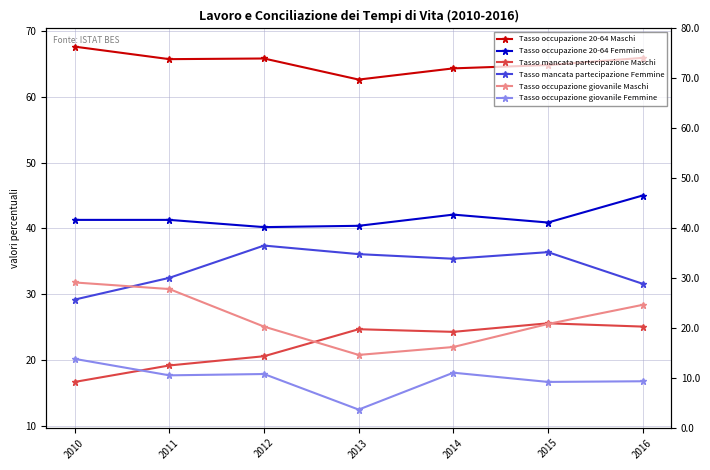

What is the sum of all Tasso occupazione giovanile Maschi values?

184.4